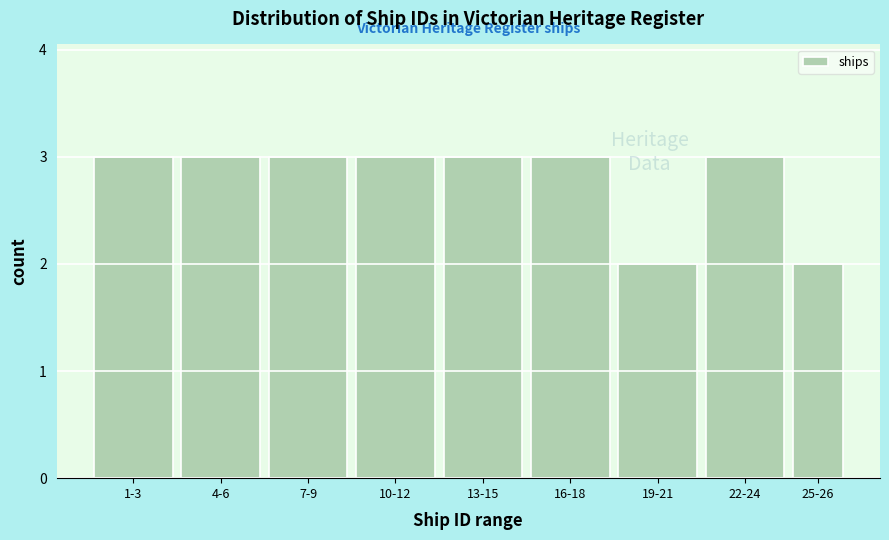

Reading left to right, what are all the values shown in this chart?

1-3=3	4-6=3	7-9=3	10-12=3	13-15=3	16-18=3	19-21=2	22-24=3	25-26=2